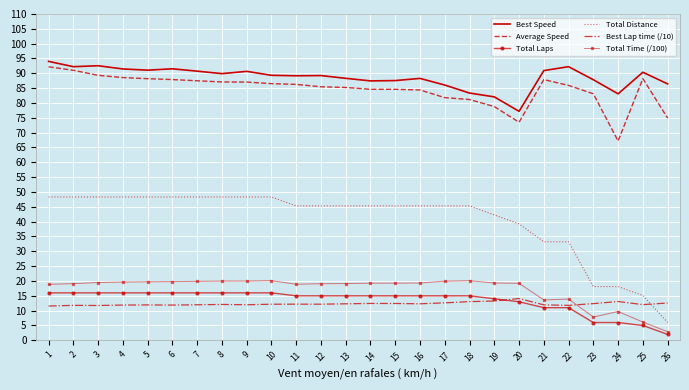

What is the average value of the Total Time (/100) series?

17.1